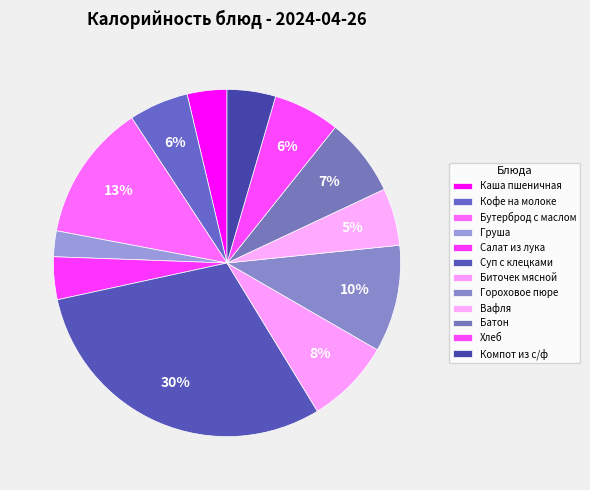

Is it true that Вафля is 1% of the pie?

False